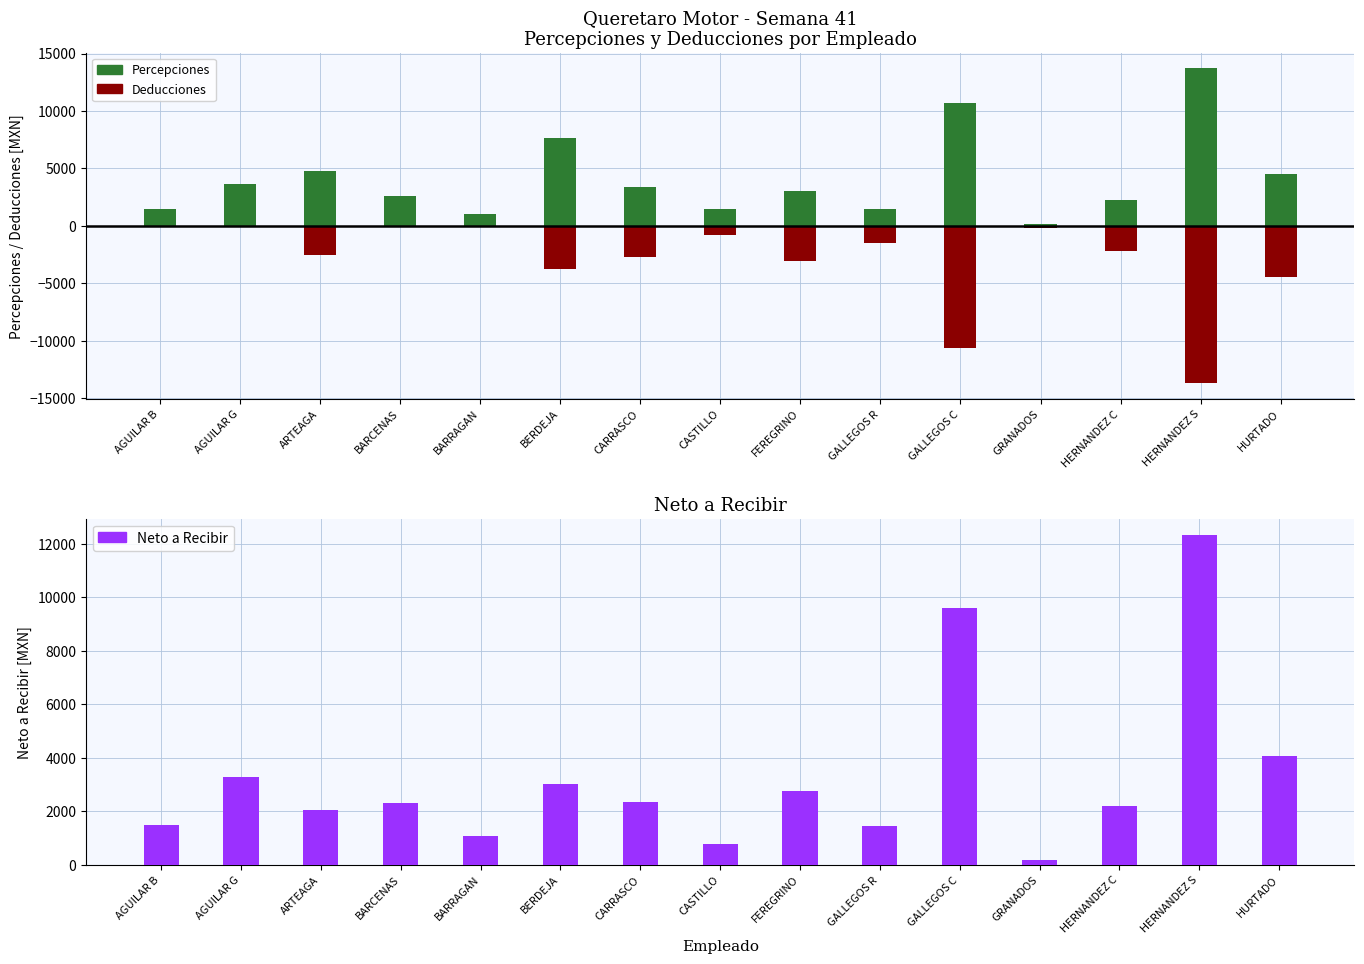

Reading right to left, extract all data points from this chart.

Total Percepciones: 4503.6	13701.9	2202.3	181.2	10684.3	1459.9	3069.1	1487.6	3387.5	7621.1	1061.3	2580.0	4735.8	3656.5	1469.8
Total Deducciones: -4503.6	-13701.9	-2202.3	-181.2	-10684.3	-1459.9	-3069.1	-787.6	-2687.5	-3771.2	0.0	0.0	-2521.0	0.0	0.0
Neto a Recibir: 4053.2	12331.7	2202.3	181.2	9615.9	1459.9	2762.2	787.6	2348.8	3009.0	1061.3	2322.0	2047.4	3290.8	1469.8